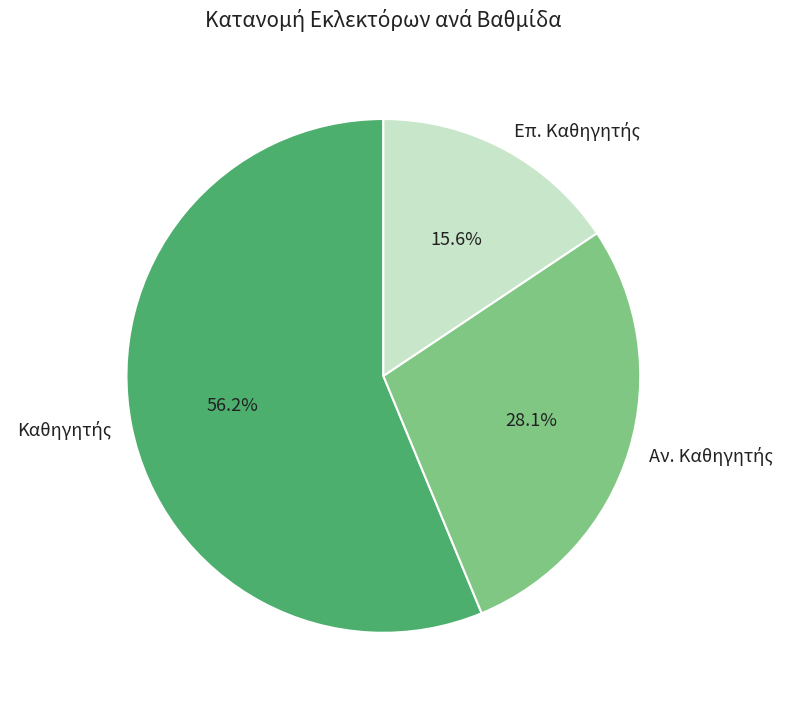

Count the number of slices in the pie.

3